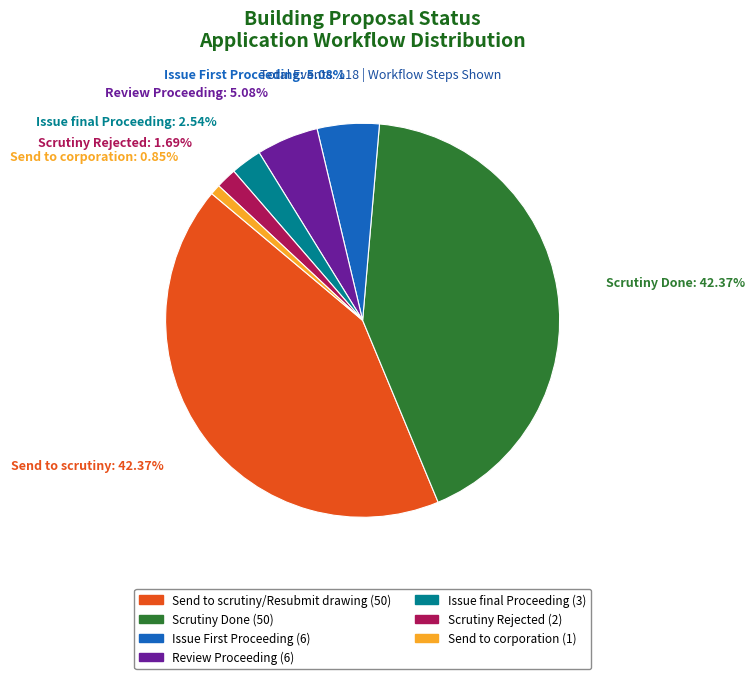

What is the ratio of the value at Scrutiny Done to the value at Review Proceeding?

8.3